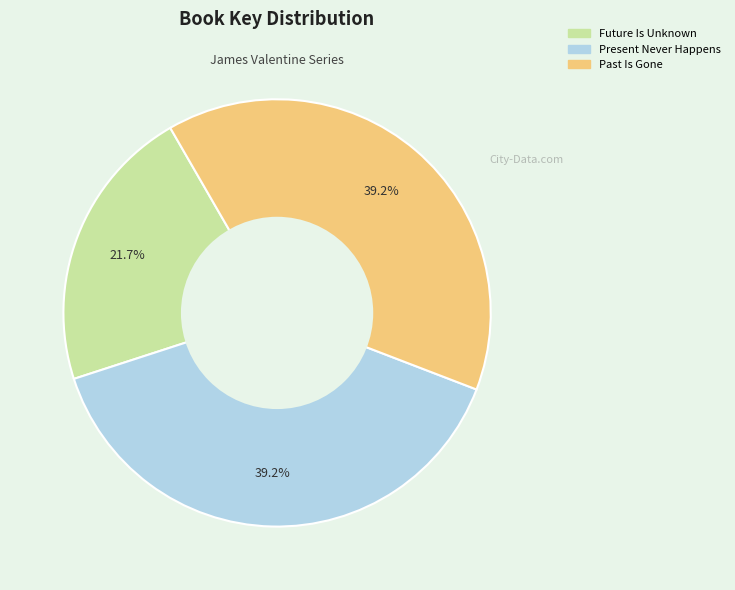

Is it true that Present Never Happens is 46% of the pie?

False